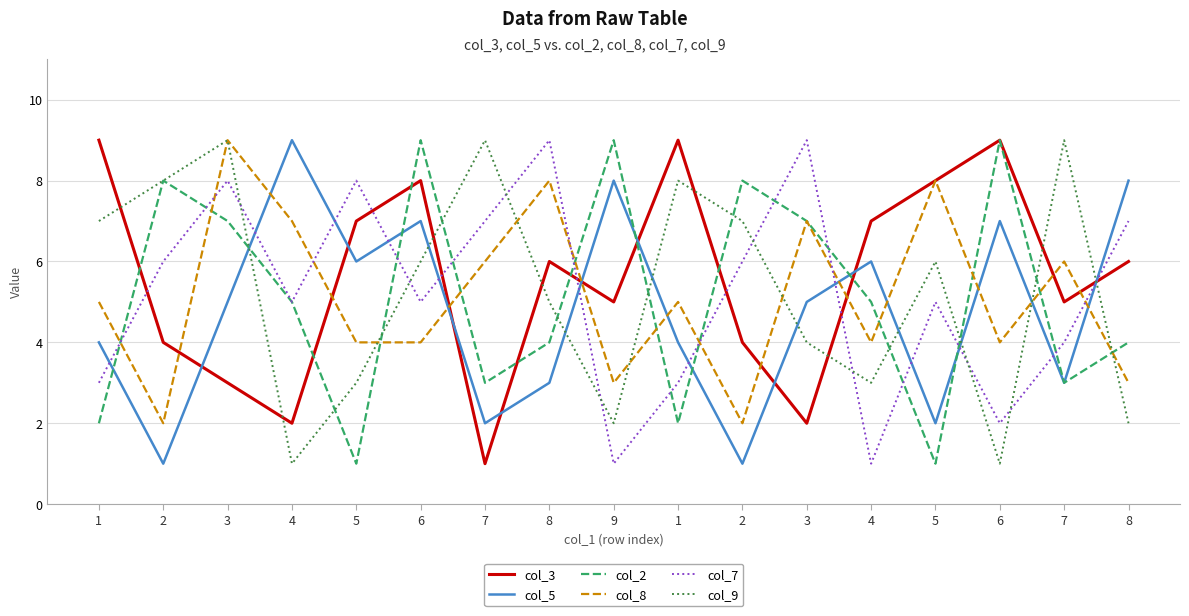

Where is the first local minimum for col_7?

4